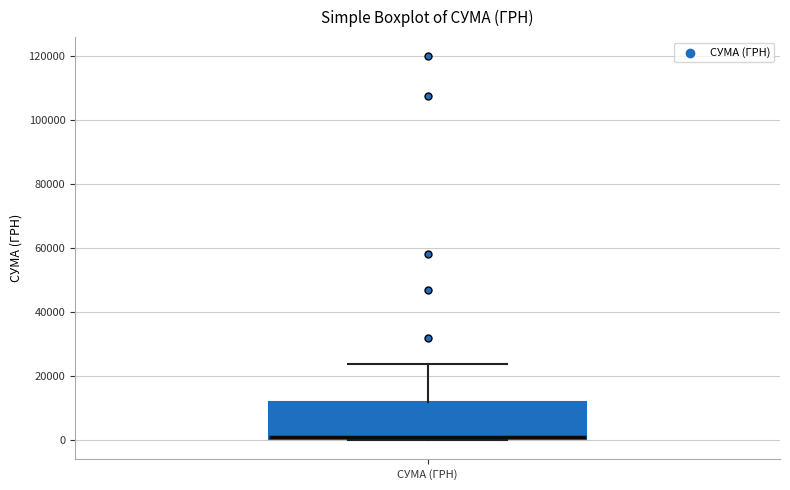

Transcribe this box plot: give where the median line is, the range the box spans, and where the two whiskers end, as read against the y-axis. The values are not printed on the chart, so give them approximately, as read against the axis.

median 2000, box 0 to 12000, whiskers 0 to 24000